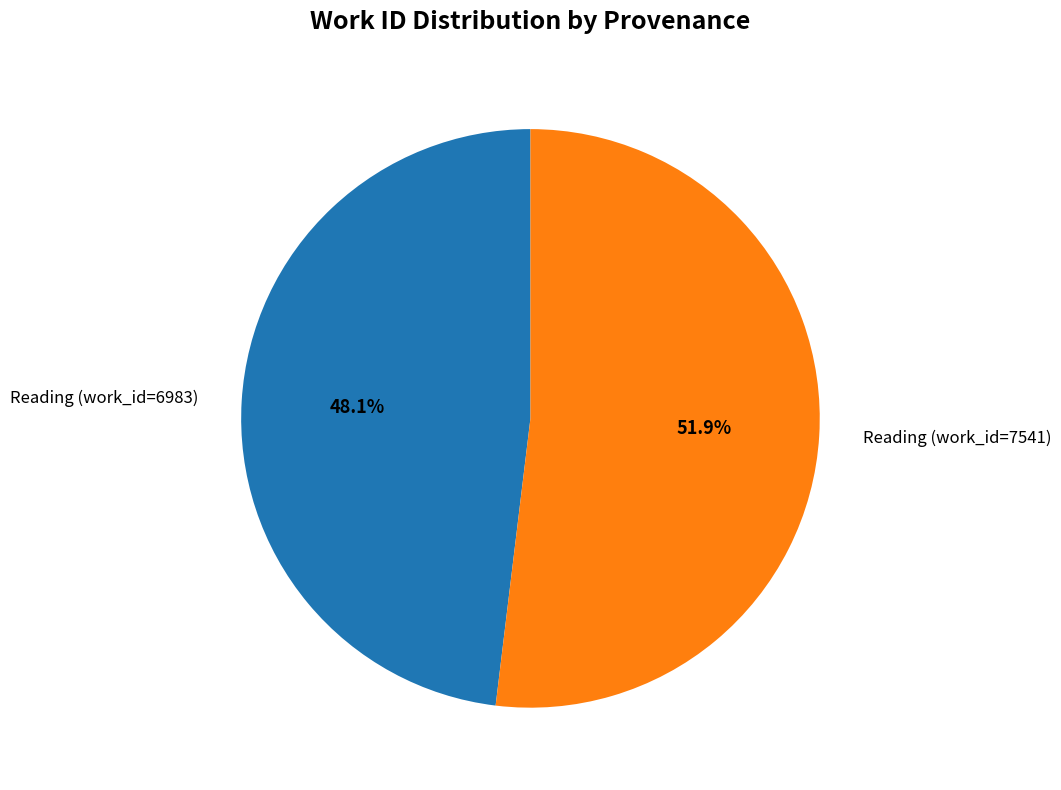

To the nearest percent, what is the combined percentage of Reading (work_id=6983) and Reading (work_id=7541)?

100%